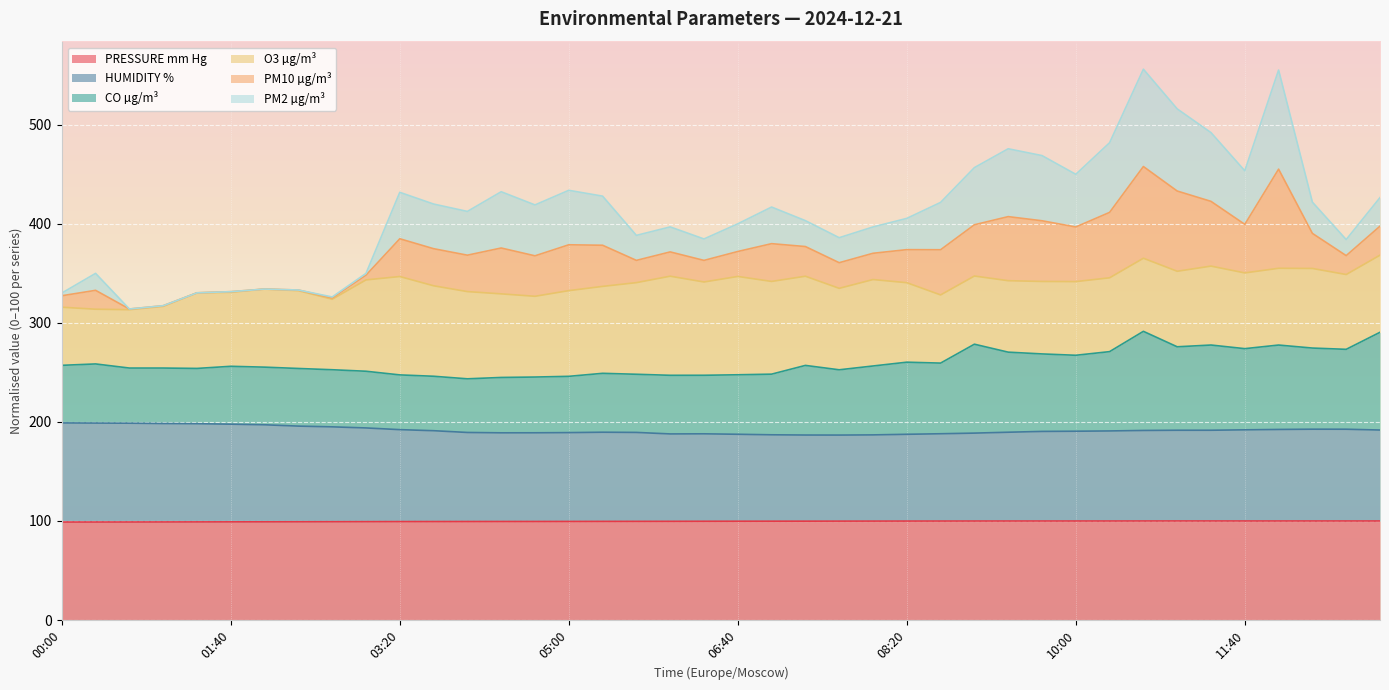

What position from the right is 05:00?

25